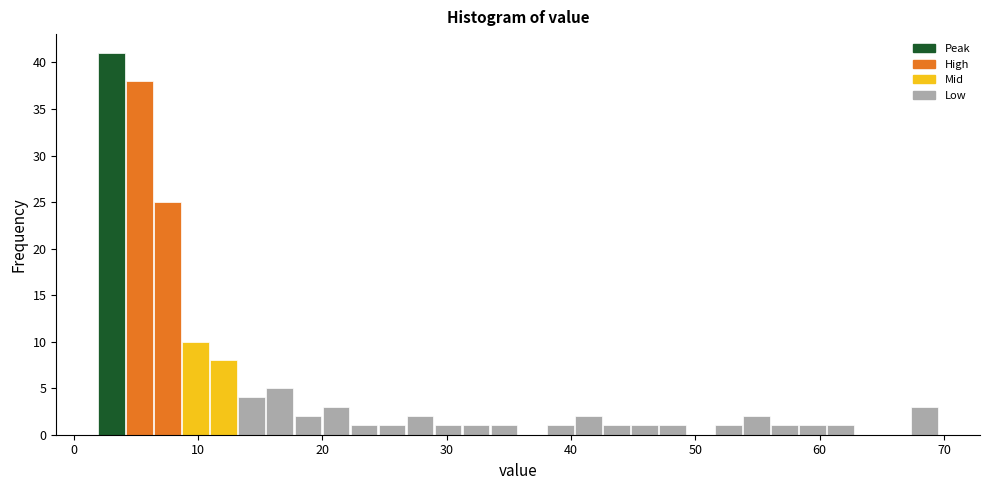

Around what value on the x-axis is the tallest bar? Give the approximate position of its centre, as read against the axis.

3